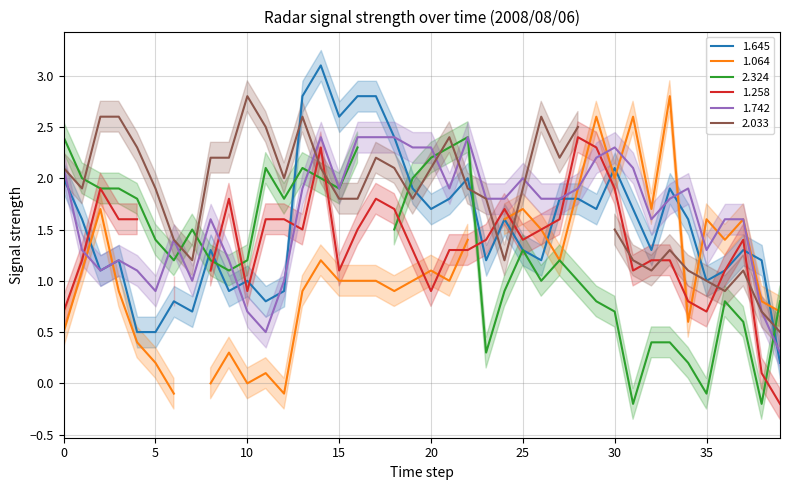

What is the label of the 25th point from the right?

15